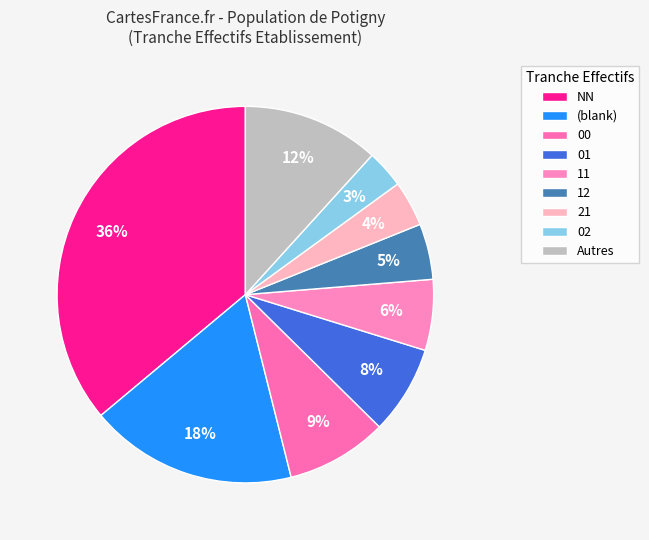

Does NN represent more than half of the total?

No